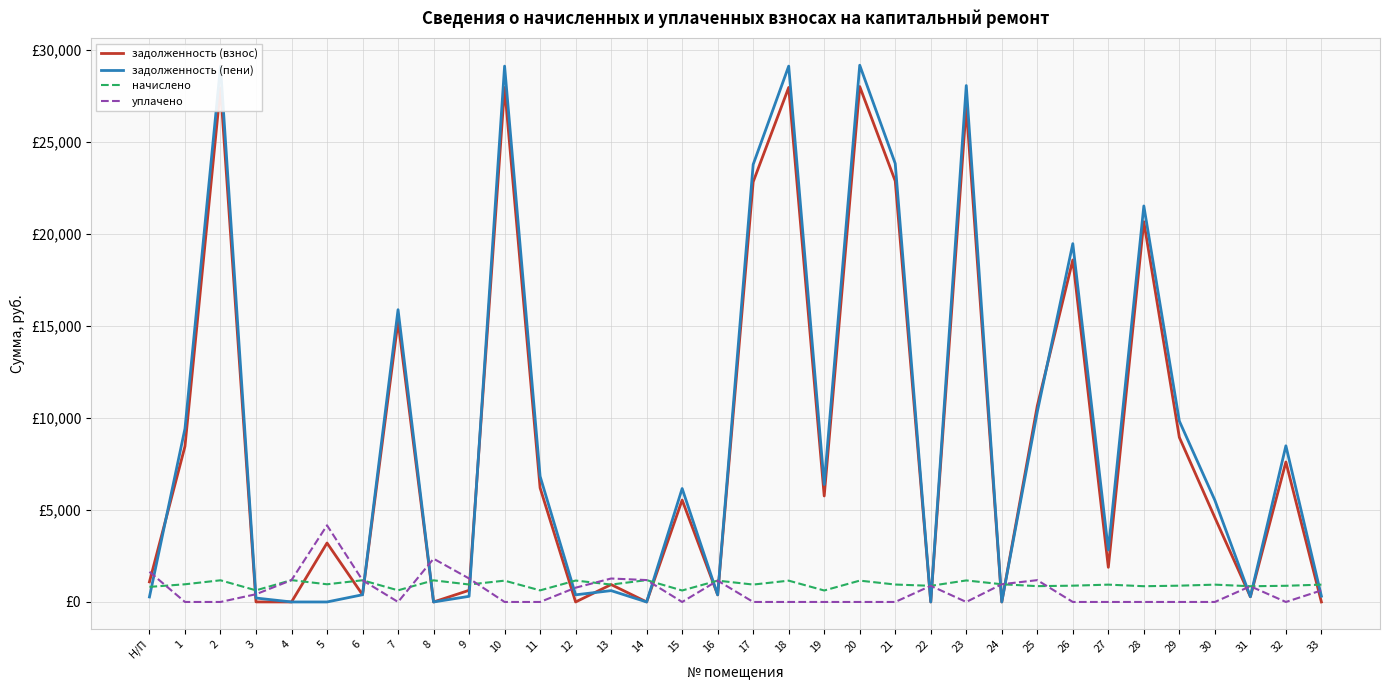

What is the highest value of the начислено series?

1187.5